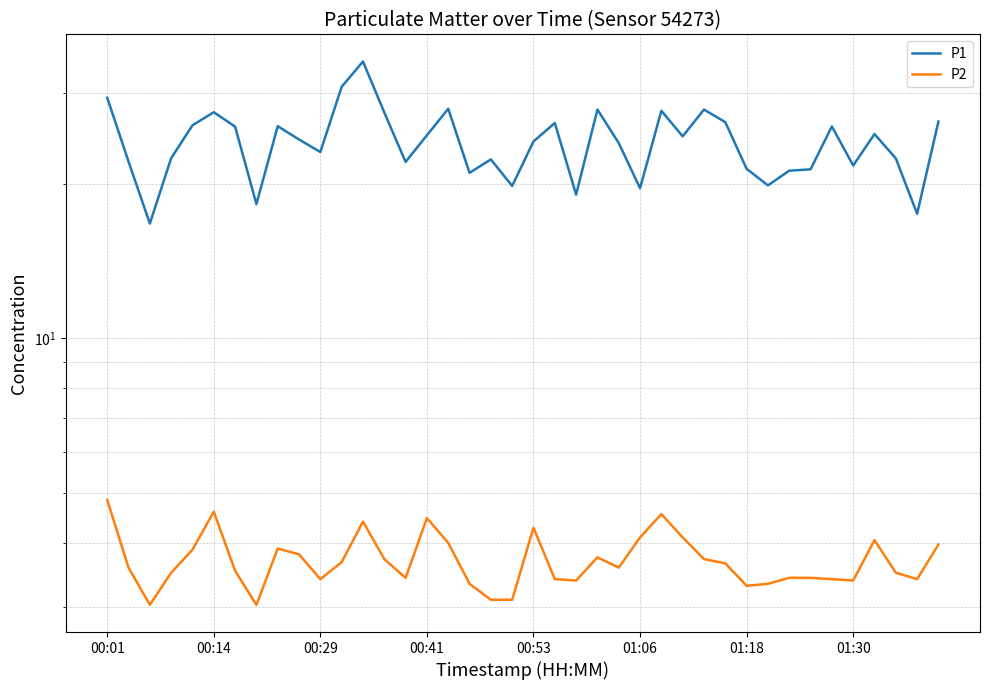

True or false: P1 and P2 cross at least once.

False